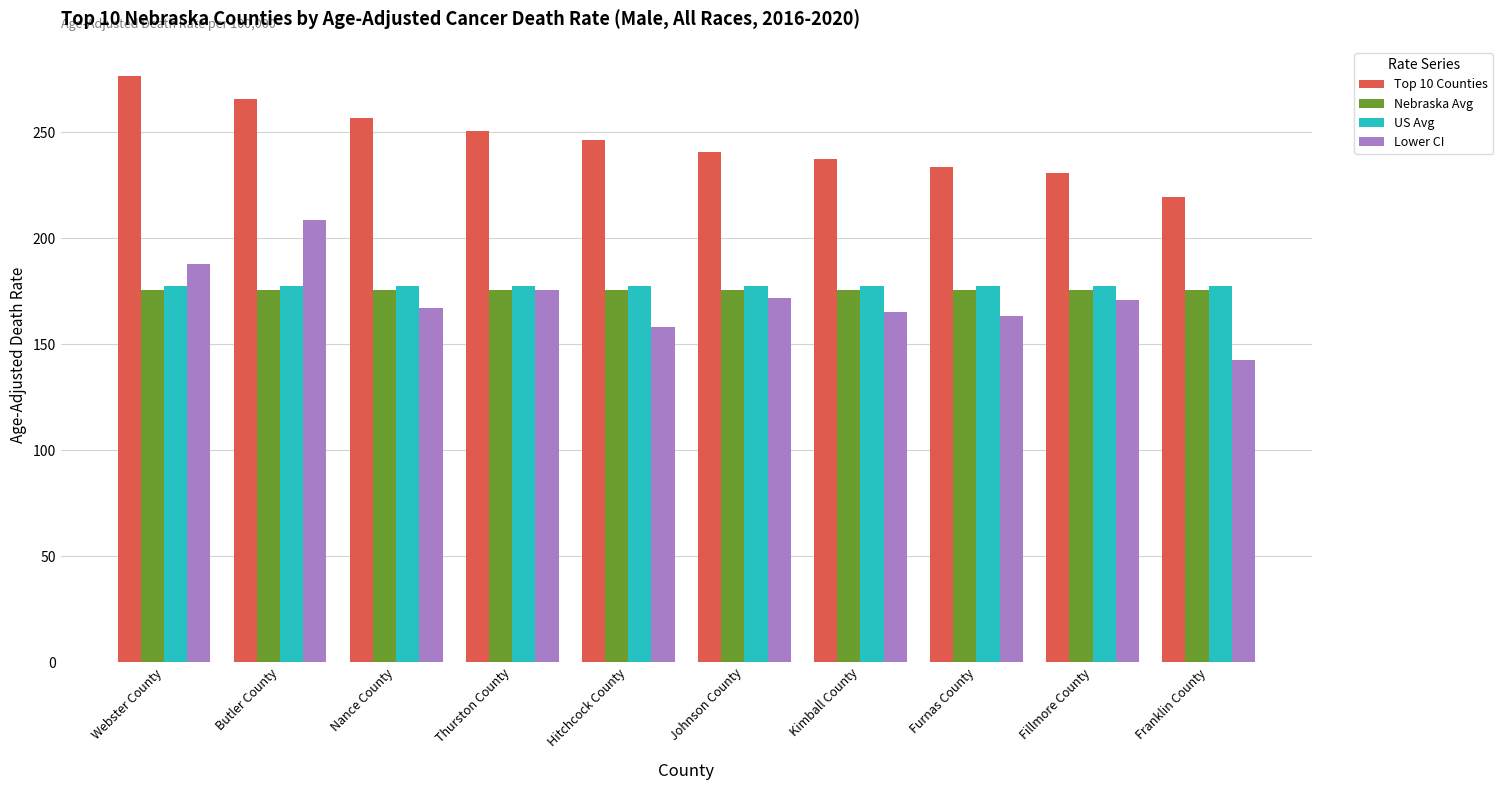

True or false: Lower CI has a value of 85.7 at Hitchcock County.

False